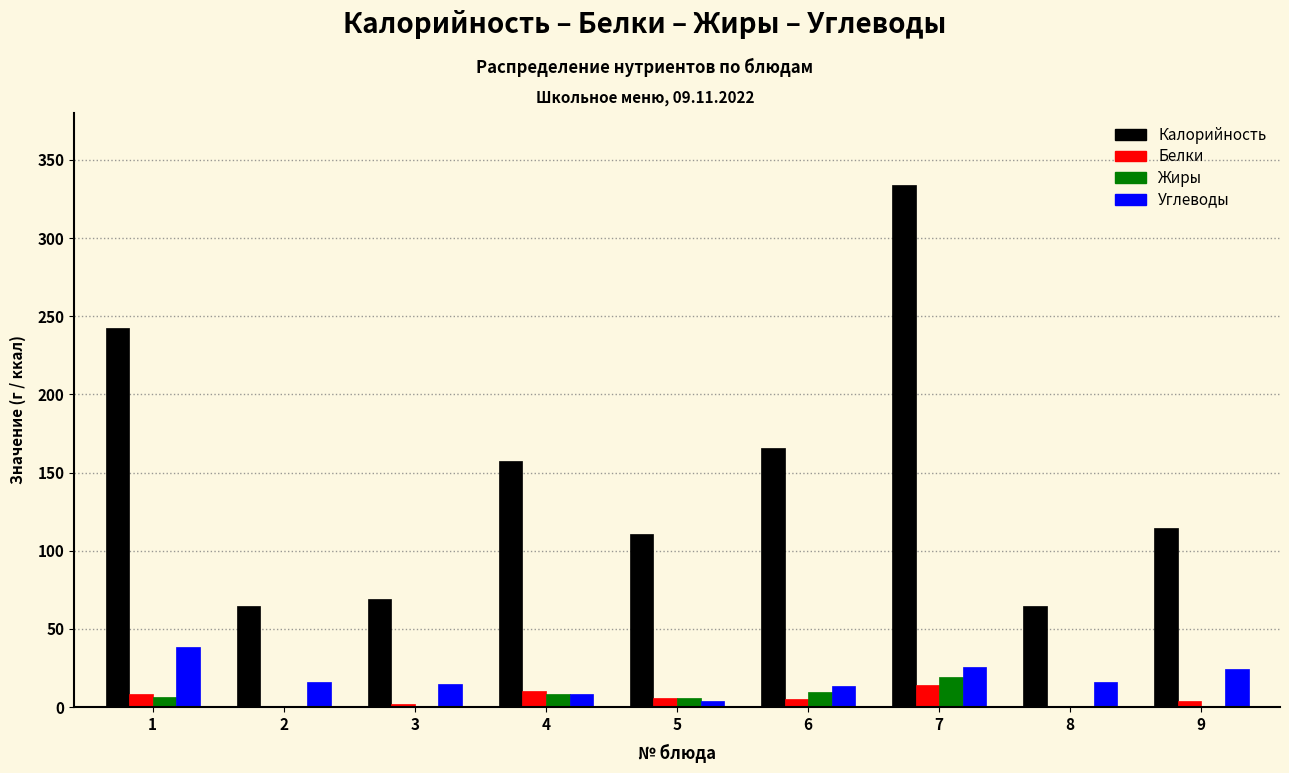

Between 1 and 8, which series saw the biggest shift?

Калорийность